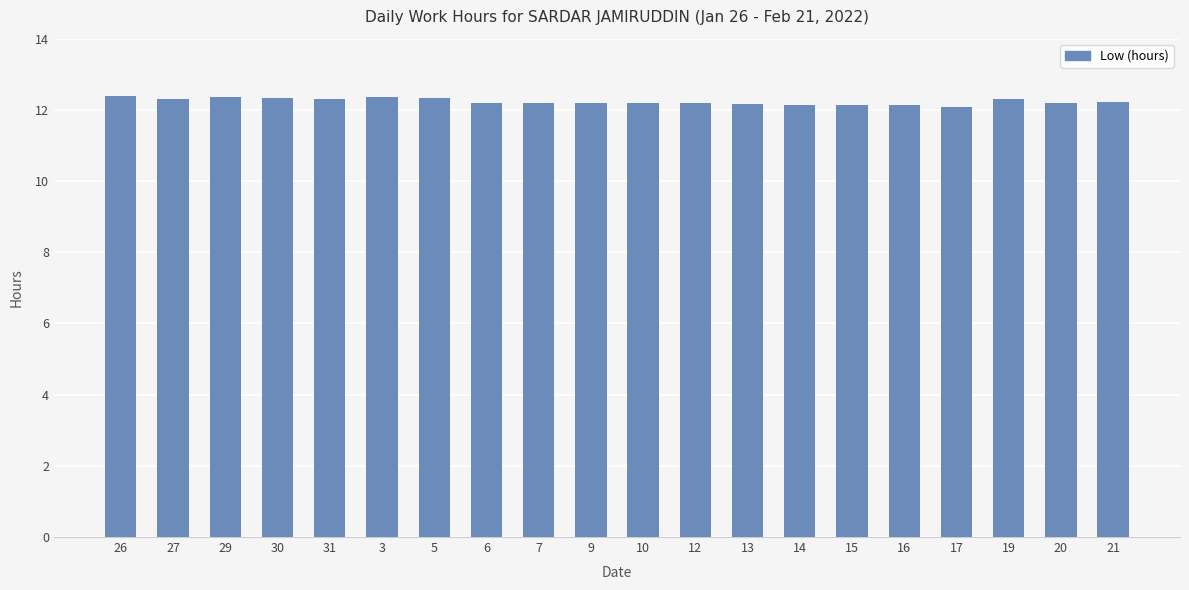

What is the label of the 19th bar from the right?

27